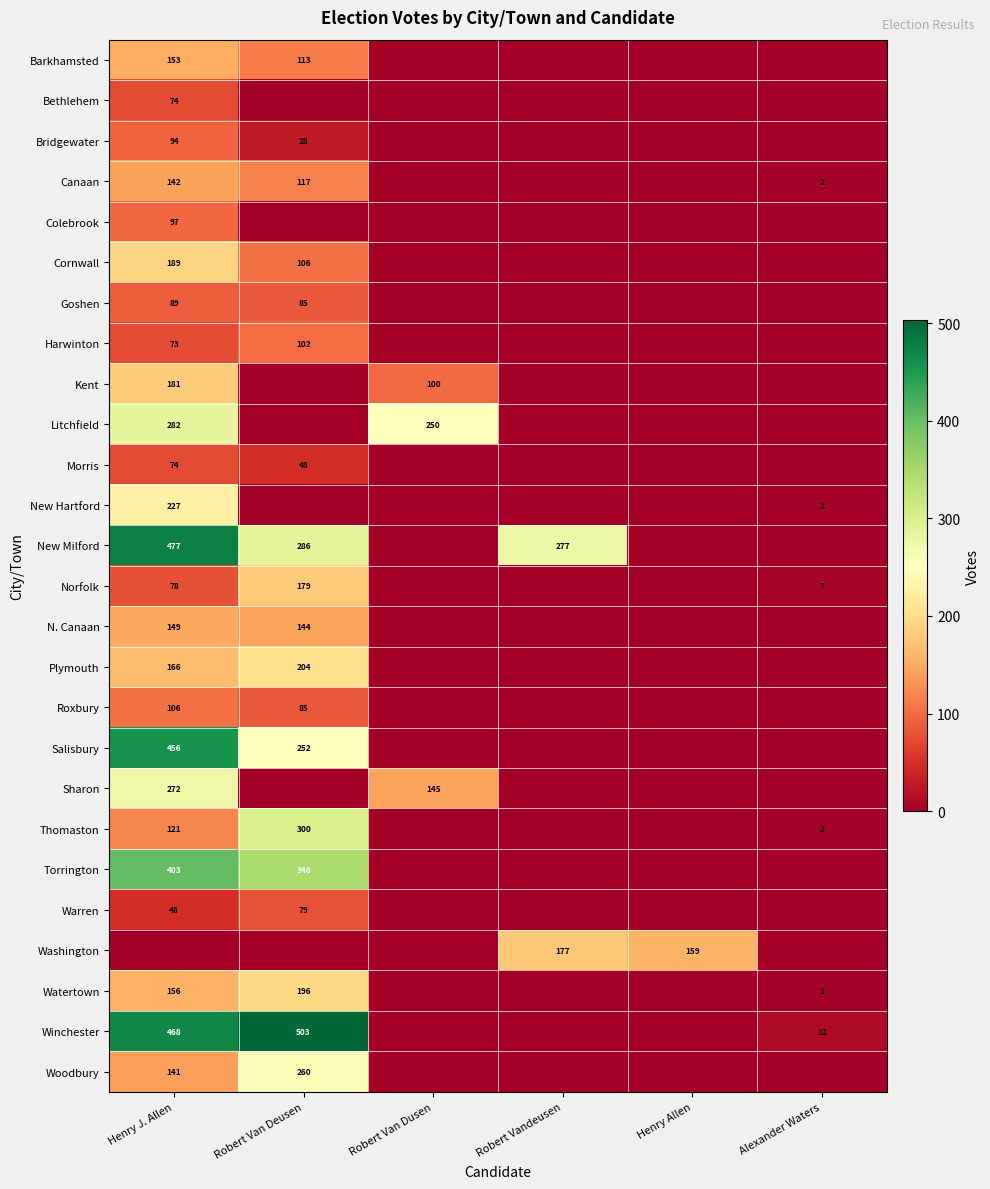

The Goshen series shows 89 at Henry J. Allen. True or false?

True